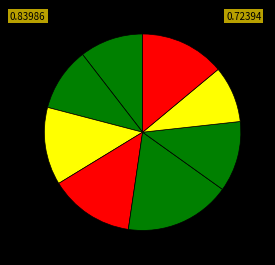

How many segments does this pie chart have?

8